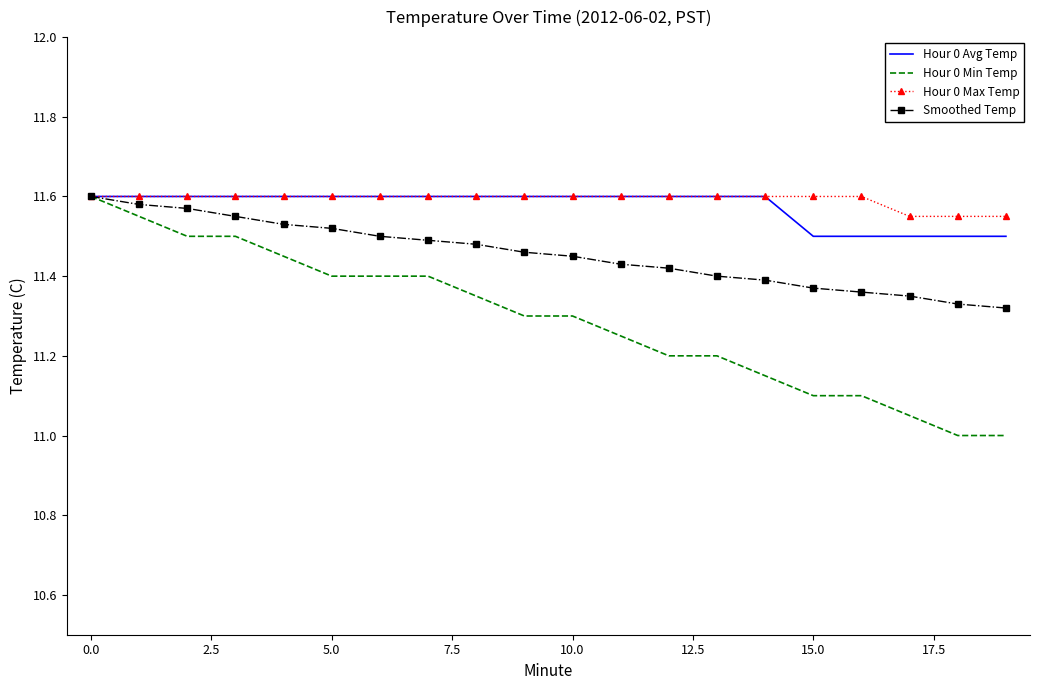

Which series has the largest range (max minus min)?

Hour 0 Min Temp